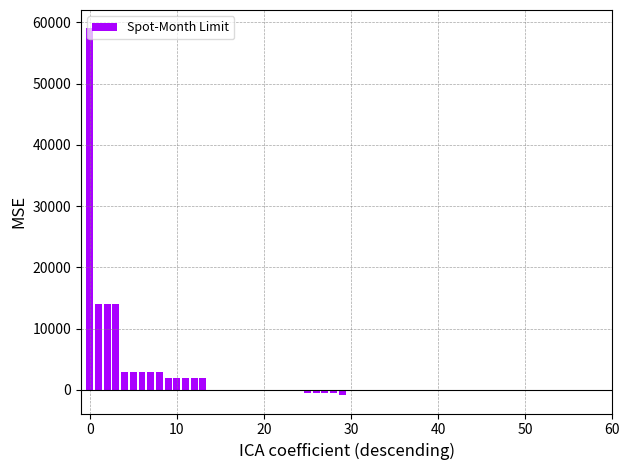

What is the maximum value shown in the chart?

59000